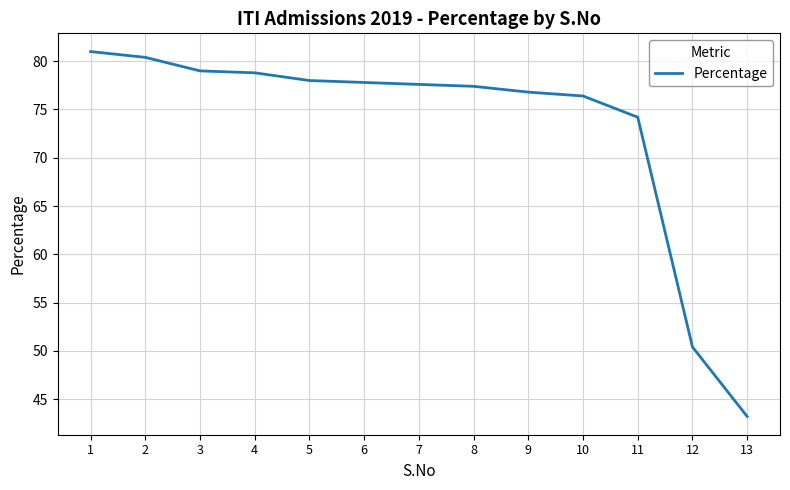

What is the change in value from 3 to 9?

-2.2